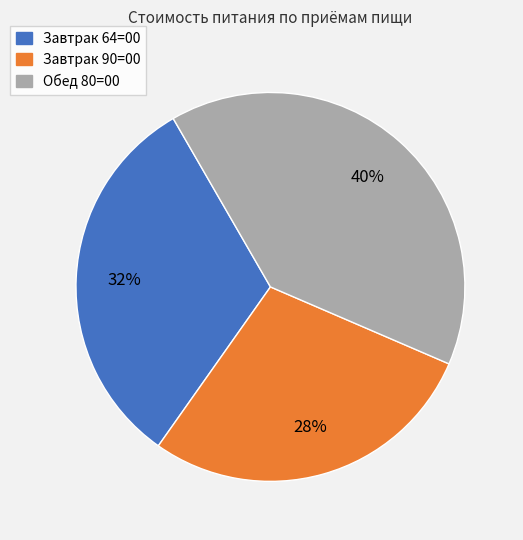

What is the largest slice in the pie chart?

Обед 80=00